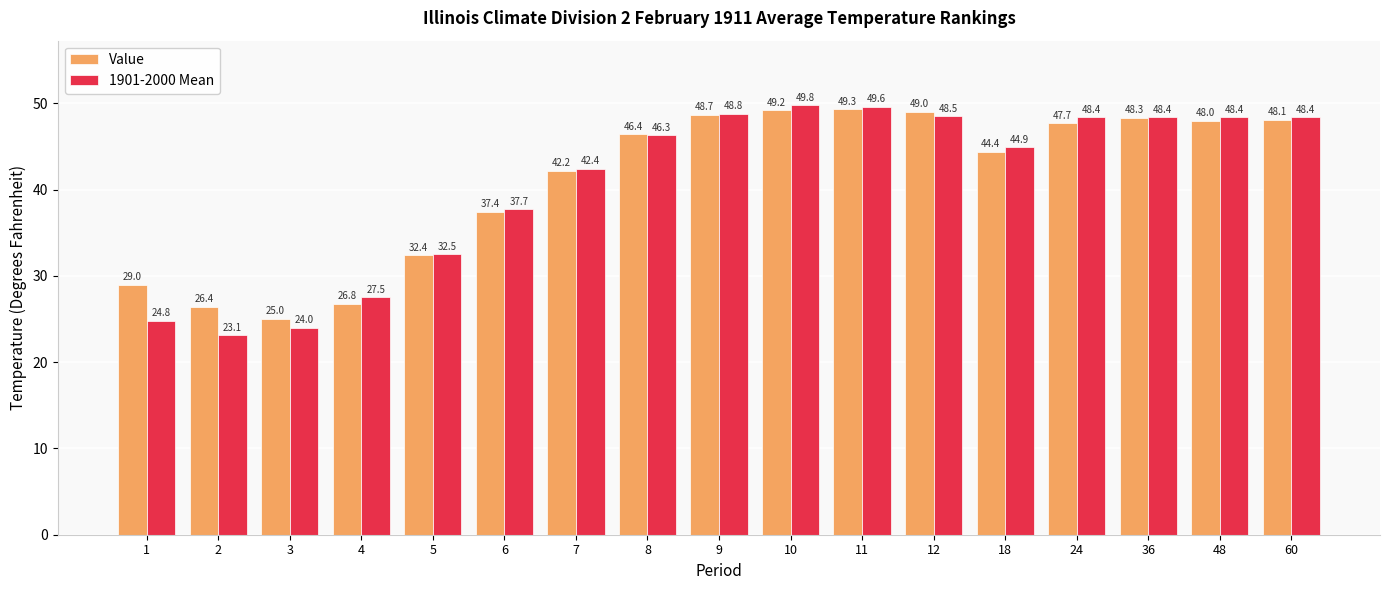

How many bars are there in each group?

2